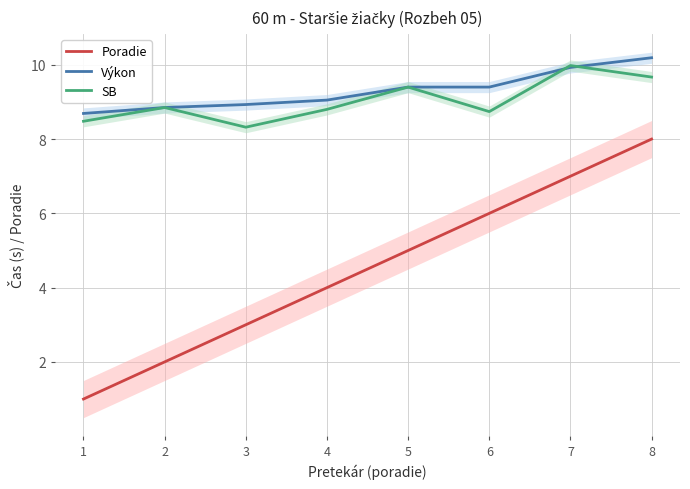

Count the Poradie values in the range 3 to 7.

5